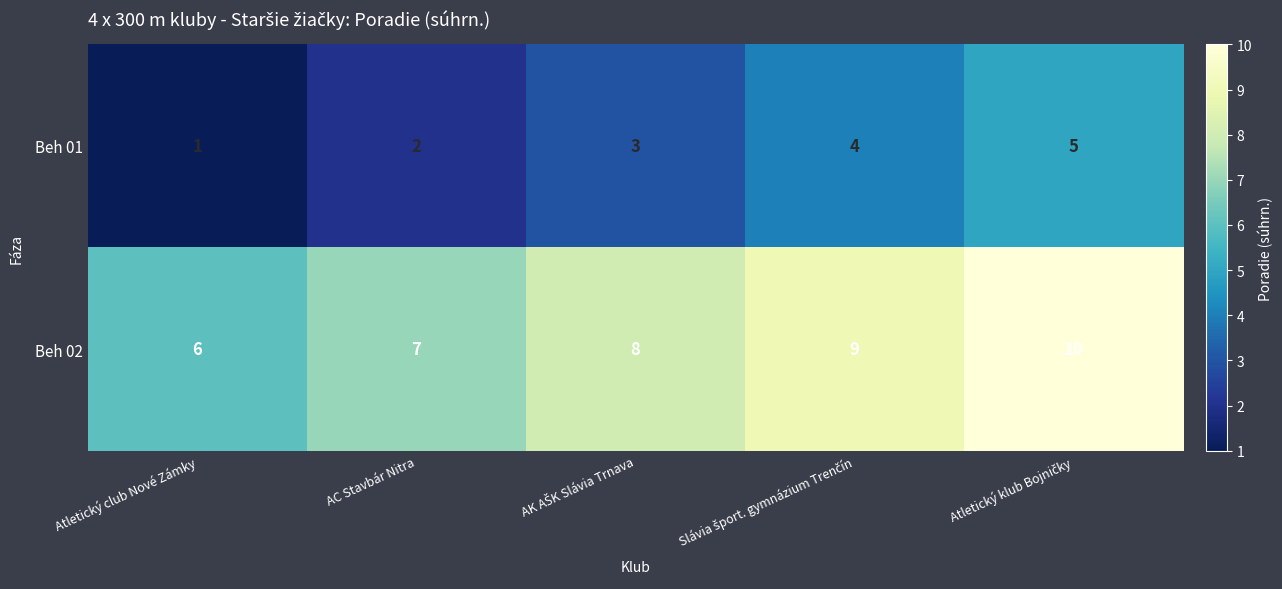

Reading left to right, list all the values displayed in this chart.

Beh 01: 1	2	3	4	5
Beh 02: 6	7	8	9	10